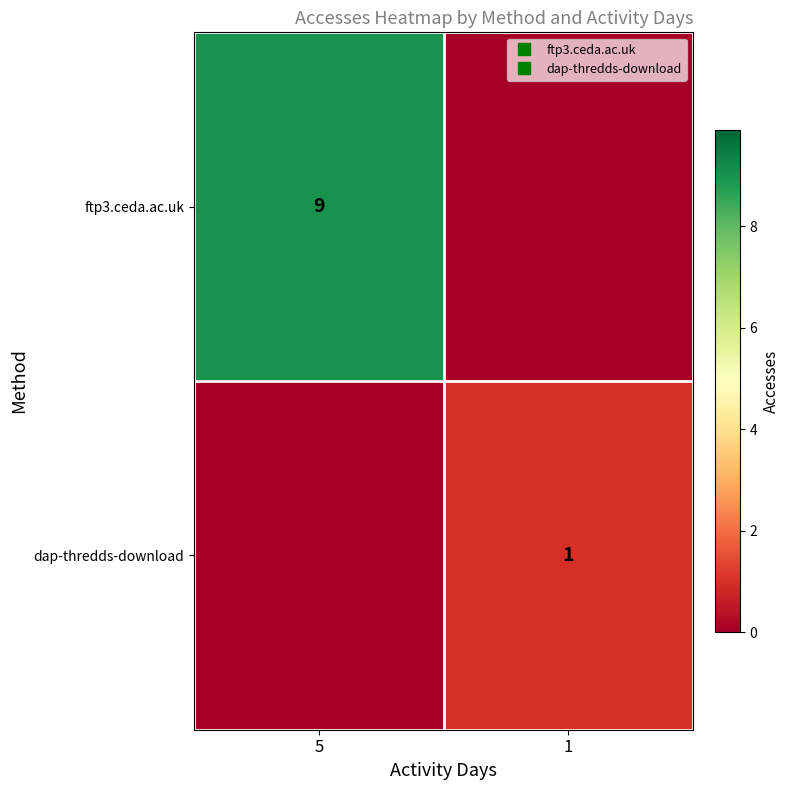

True or false: dap-thredds-download has a value of 0 at 5.

True